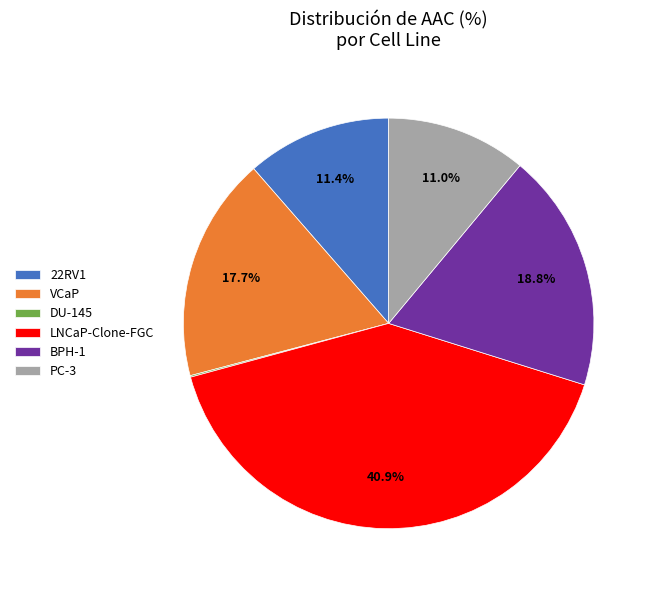

Is it true that BPH-1 is 19% of the pie?

True